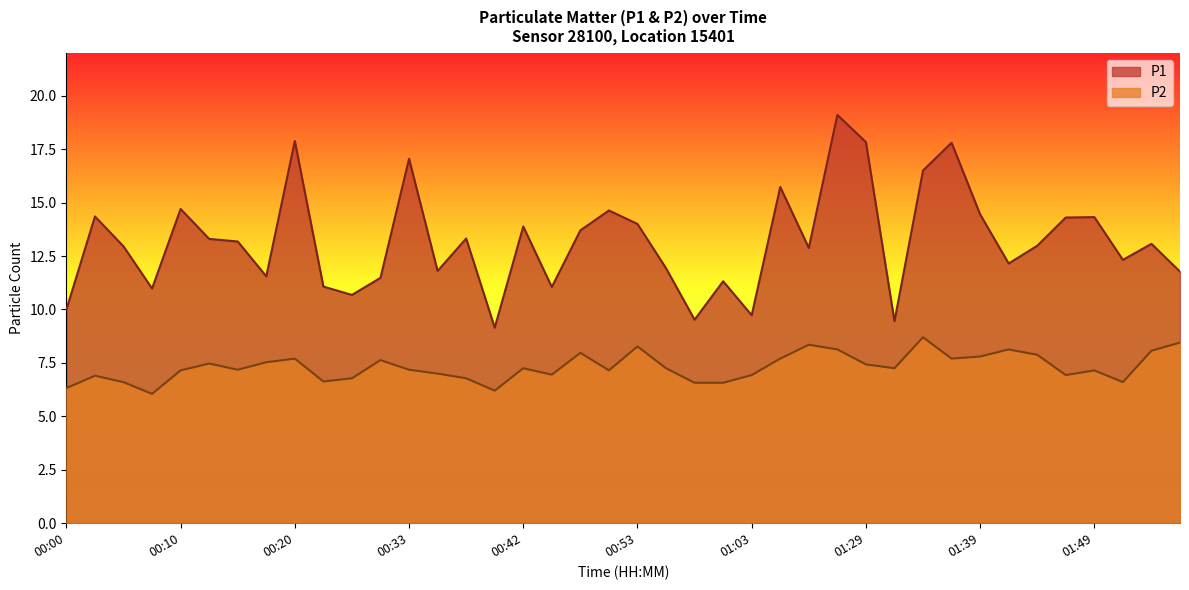

Which category has the lowest value in the P1 series?

00:40